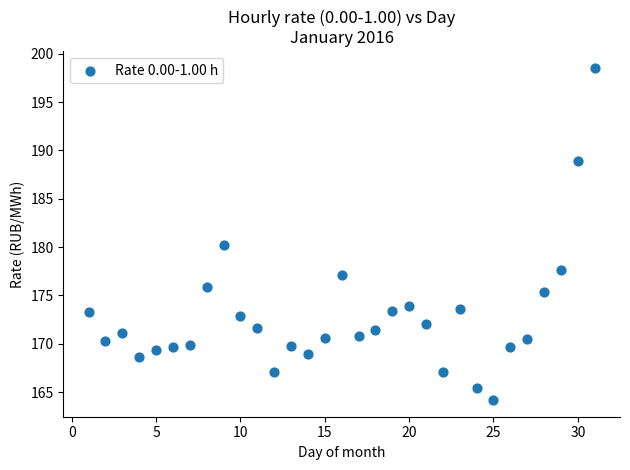

What Y value in the scatter plot is closest to 181?

180.3